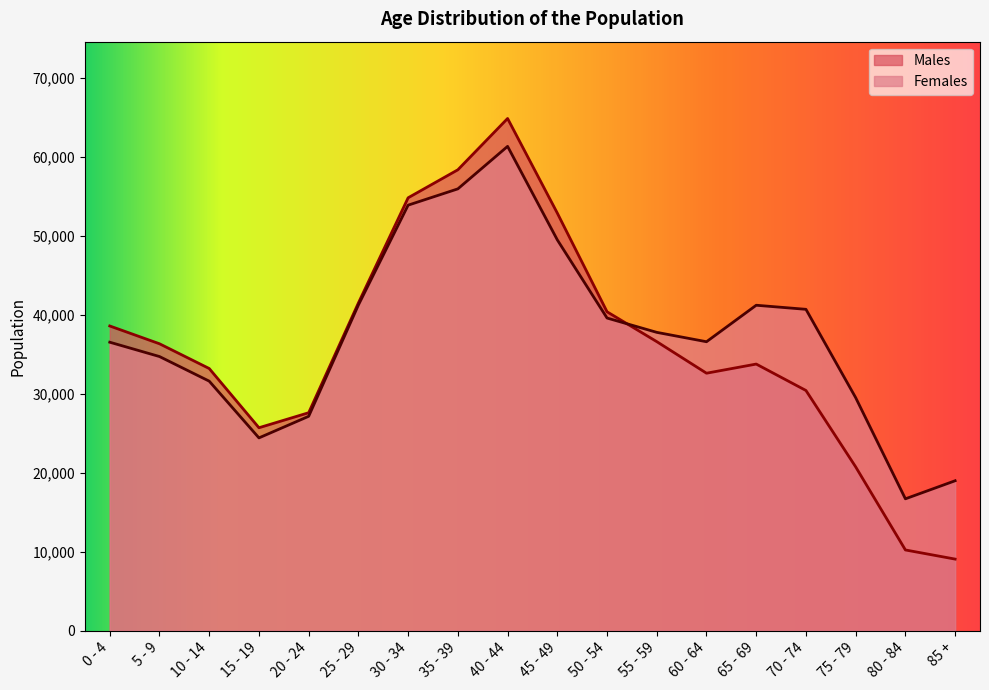

Which series changed the most between 0 - 4 and 50 - 54?

Females